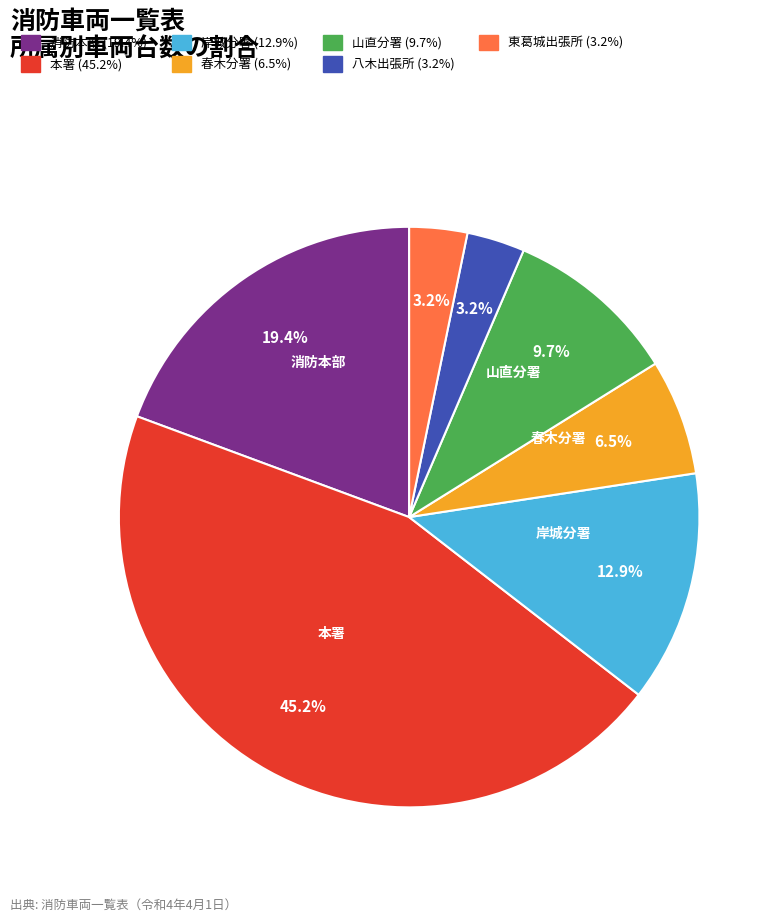

Does any single category account for the majority?

No